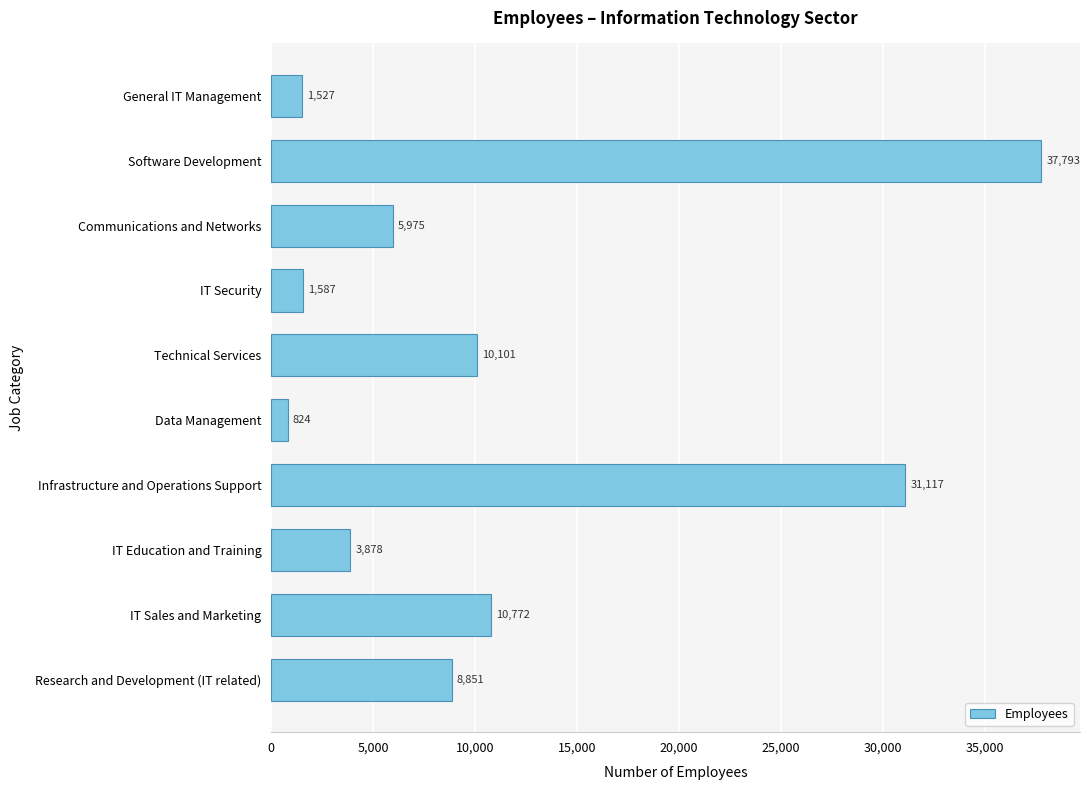

What is the difference between the values at Infrastructure and Operations Support and General IT Management?

29590